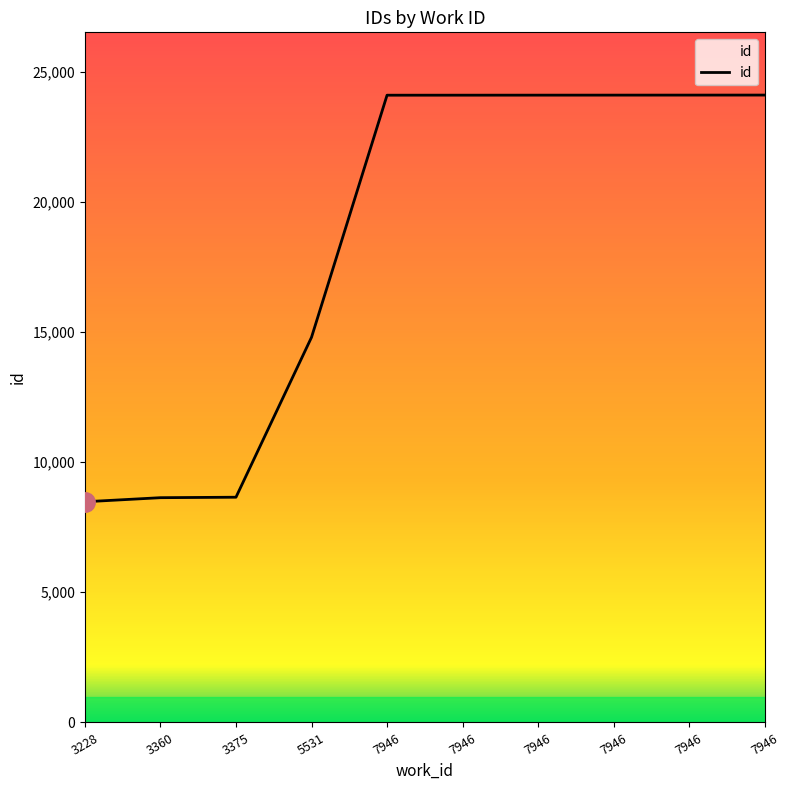

Reading left to right, list all the values displayed in this chart.

8477	8634	8652	14795	24094	24095	24096	24097	24098	24099